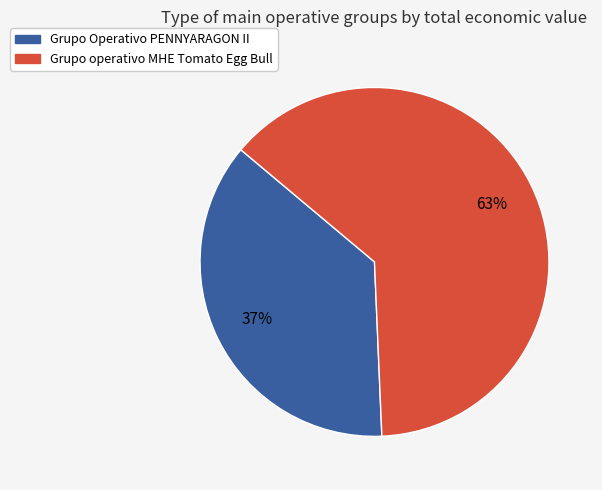

Does Grupo operativo MHE Tomato Egg Bull represent more than half of the total?

Yes